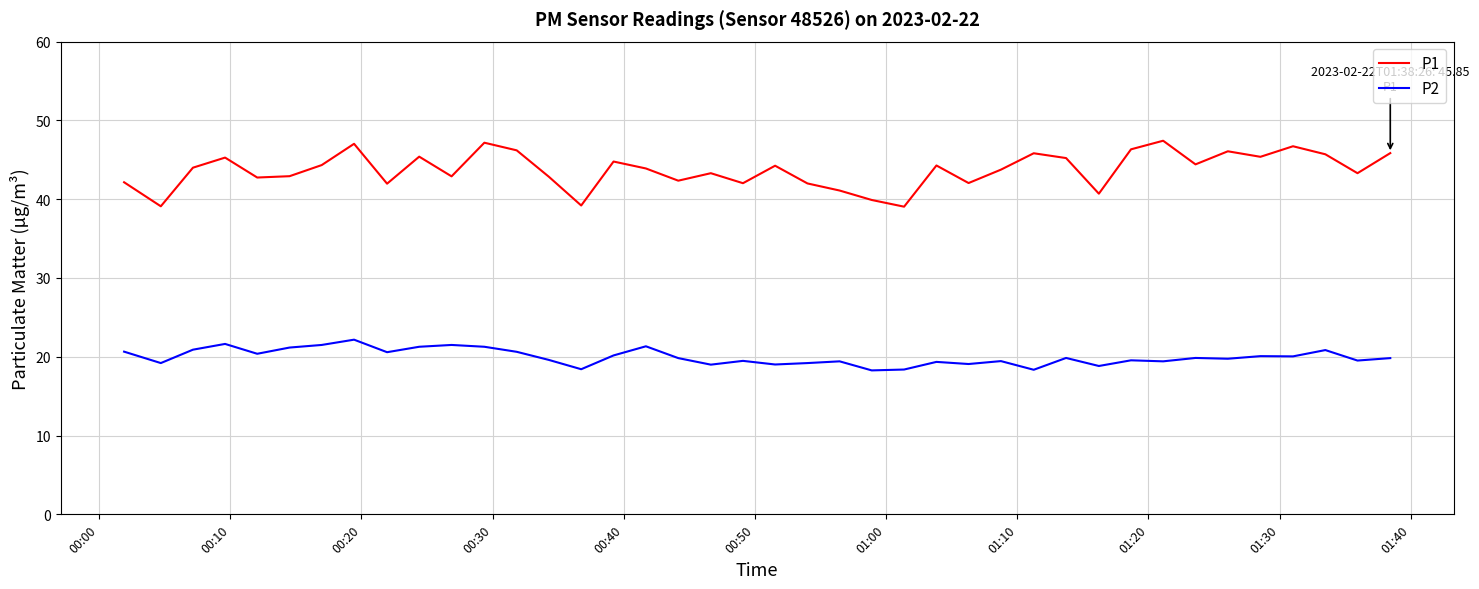

In P1, how many points are higher than both neighbors (excluding endpoints)?

12